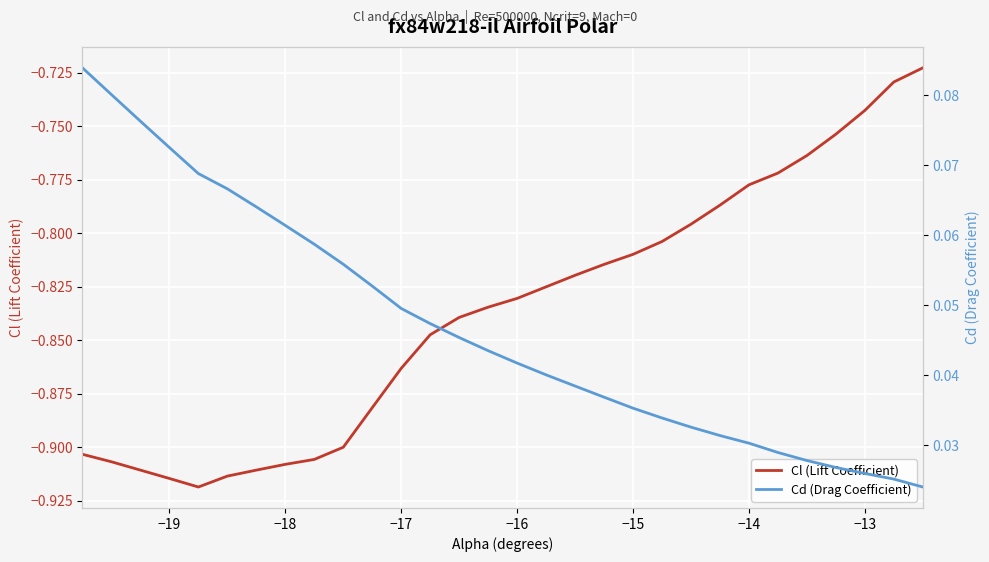

Reading left to right, what are all the values shown in this chart?

Cl (Lift Coefficient): -0.9	-0.9	-0.9	-0.9	-0.9	-0.9	-0.9	-0.9	-0.9	-0.9	-0.9	-0.9	-0.8	-0.8	-0.8	-0.8	-0.8	-0.8	-0.8	-0.8	-0.8	-0.8	-0.8	-0.8	-0.8	-0.8	-0.8	-0.7	-0.7	-0.7
Cd (Drag Coefficient): 0.1	0.1	0.1	0.1	0.1	0.1	0.1	0.1	0.1	0.1	0.1	0.0	0.0	0.0	0.0	0.0	0.0	0.0	0.0	0.0	0.0	0.0	0.0	0.0	0.0	0.0	0.0	0.0	0.0	0.0